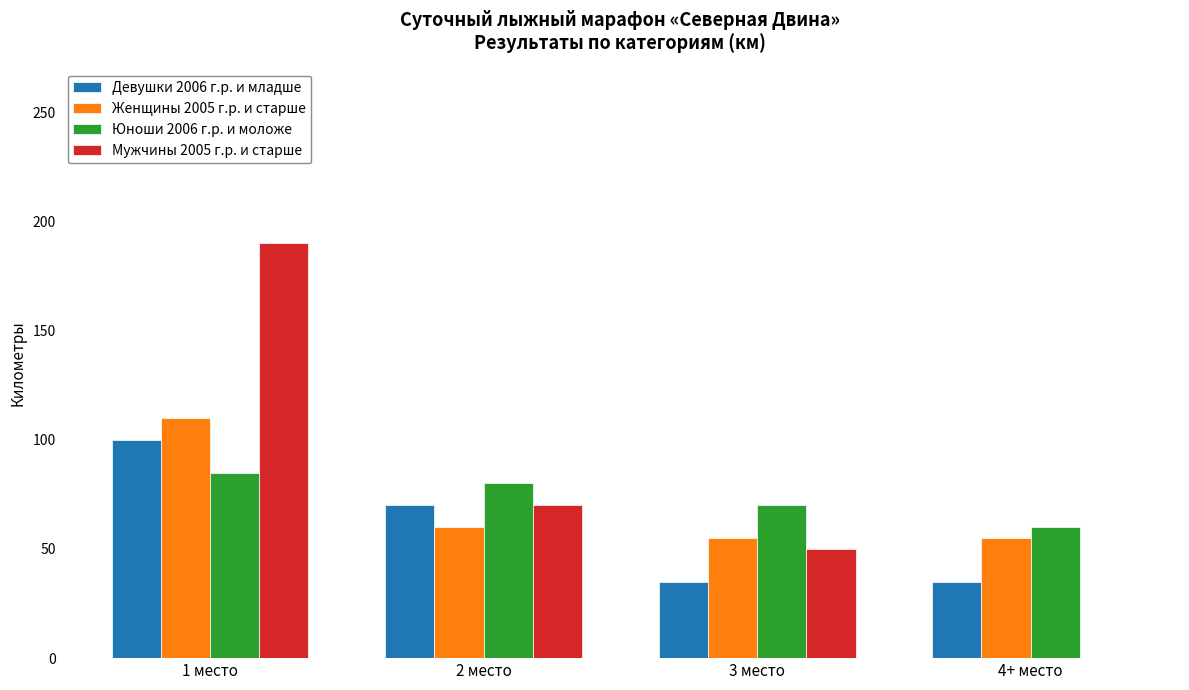

At which label is Девушки 2006 г.р. и младше closest to 67?

2 место